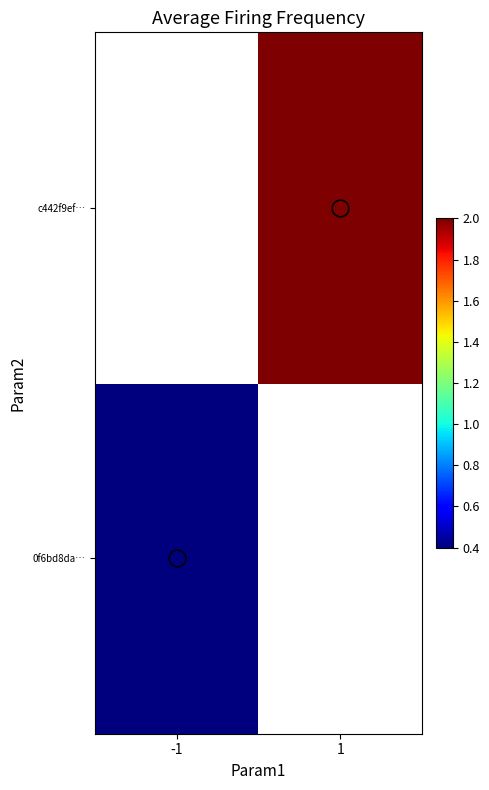

True or false: c442f9ef… has a value of 1.1 at 1.

False